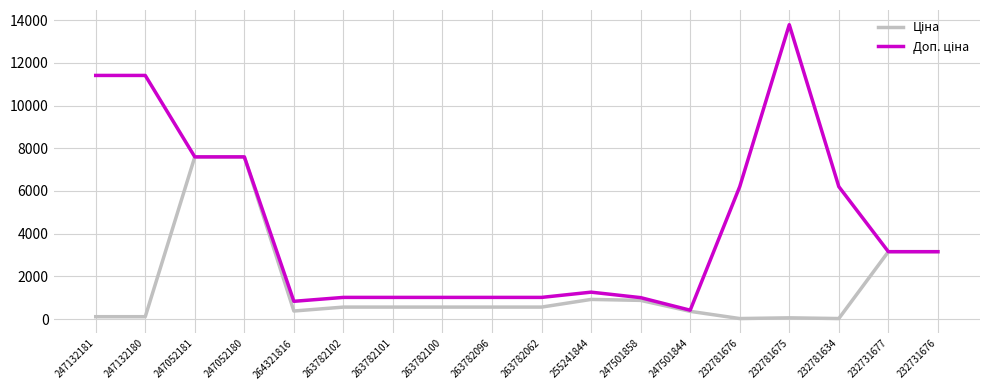

What is the maximum value shown in the chart?

13785.8